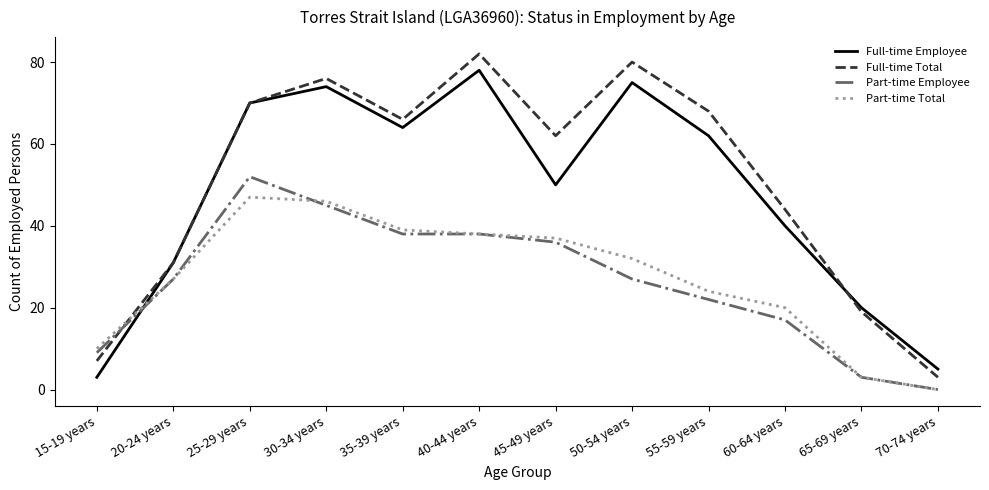

What is the sum of the Part-time Employee values at 45-49 years and 50-54 years?

63